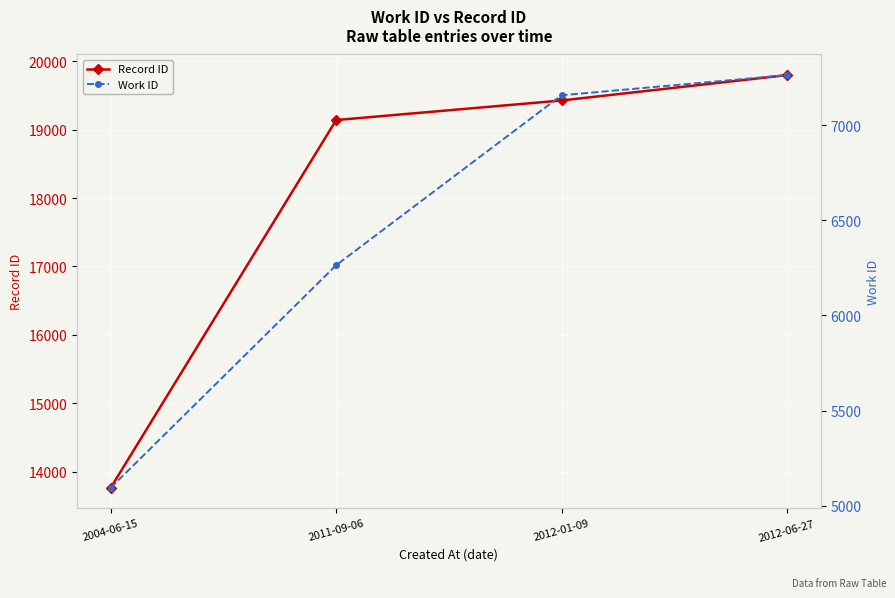

At how many categories does at least one series exceed 11096?

4